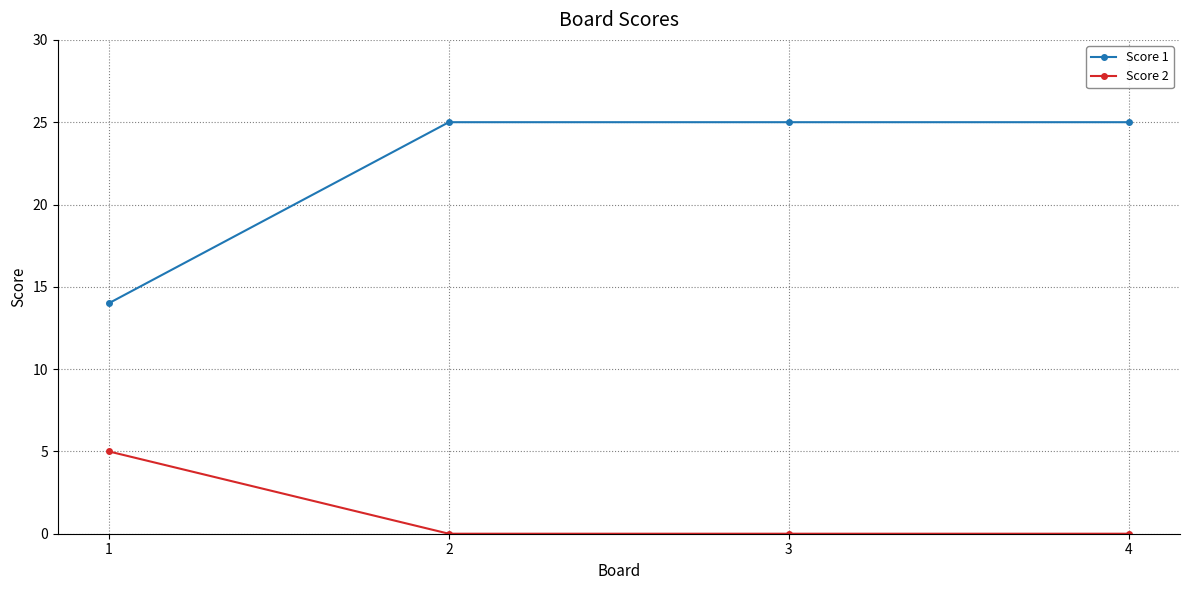

Reading right to left, list all the values displayed in this chart.

Score 1: 25	25	25	14
Score 2: 0	0	0	5